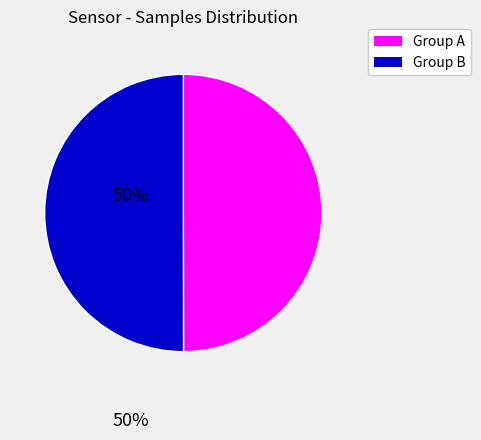

The Group A slice represents 40% of the pie. True or false?

False